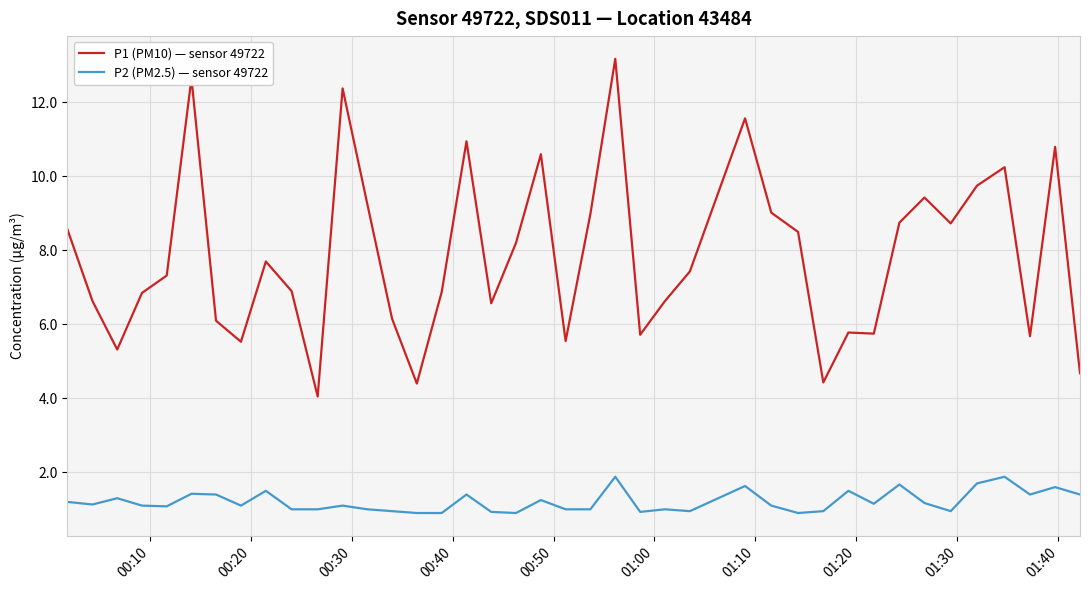

What is the sum of all P1 (PM10) — sensor 49722 values?

313.6